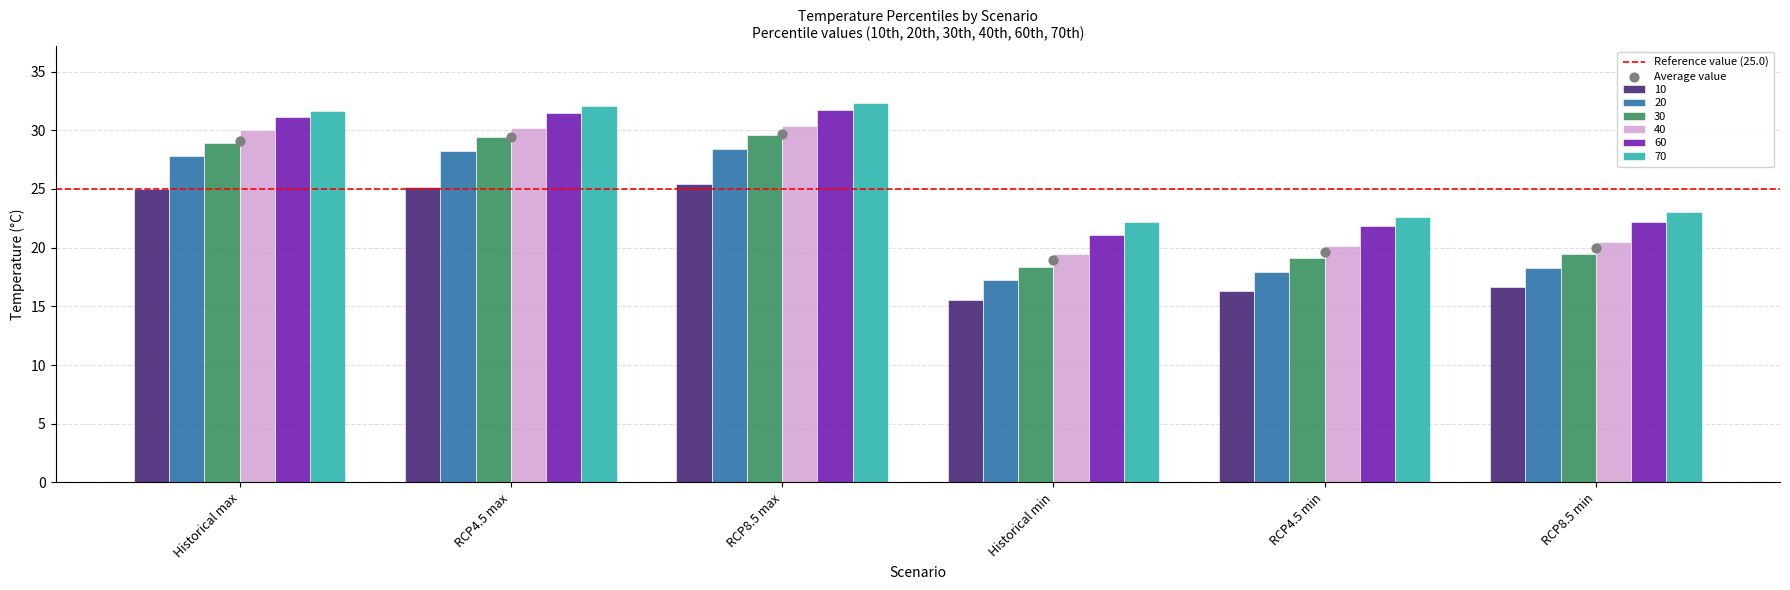

Which series has the widest spread of Y values?

30